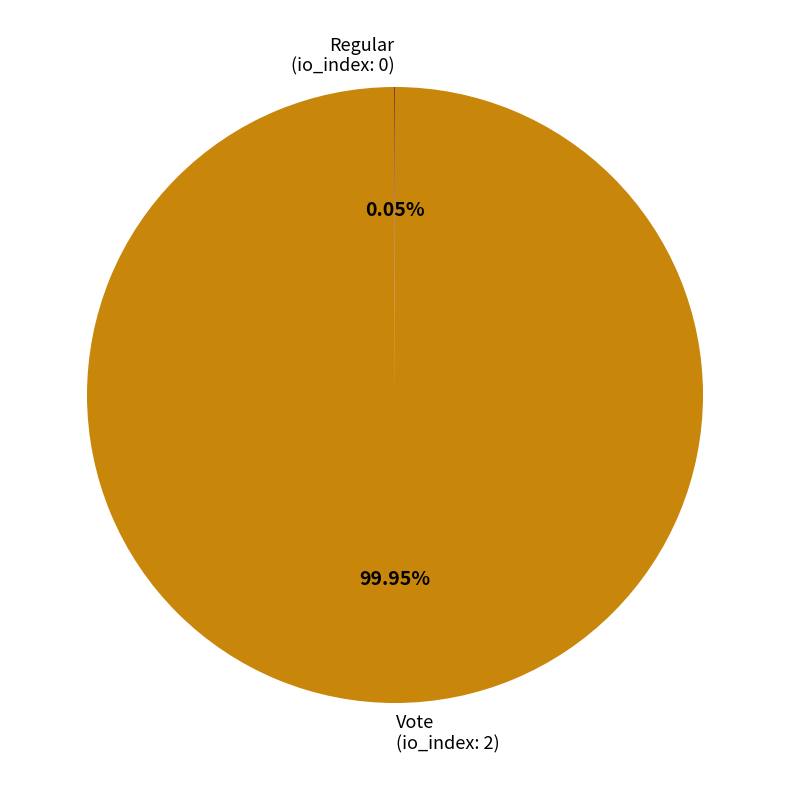

To the nearest percent, what percentage of the pie is Vote?

100%